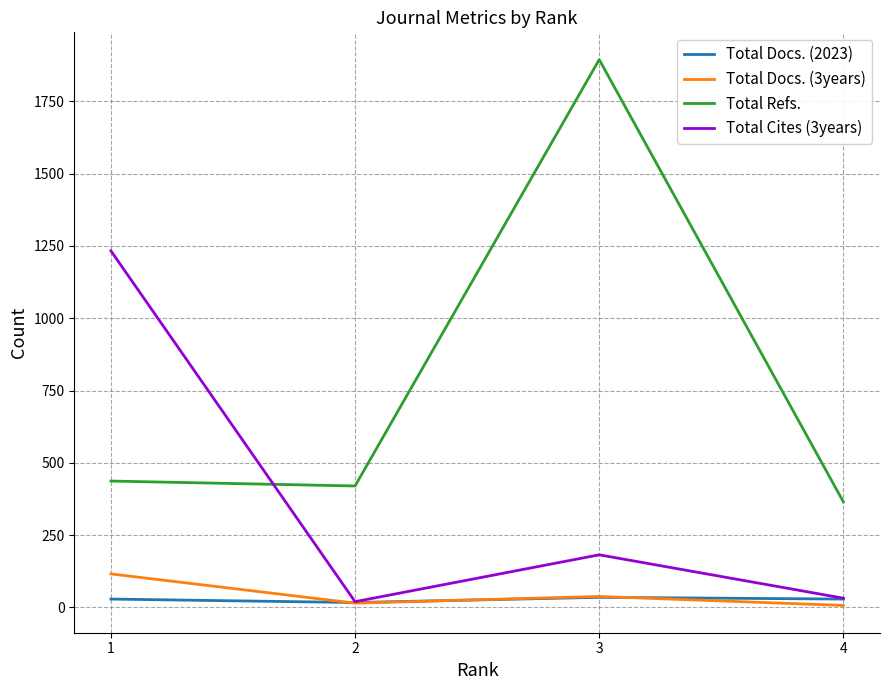

At which category is the sum across all series the highest?

3